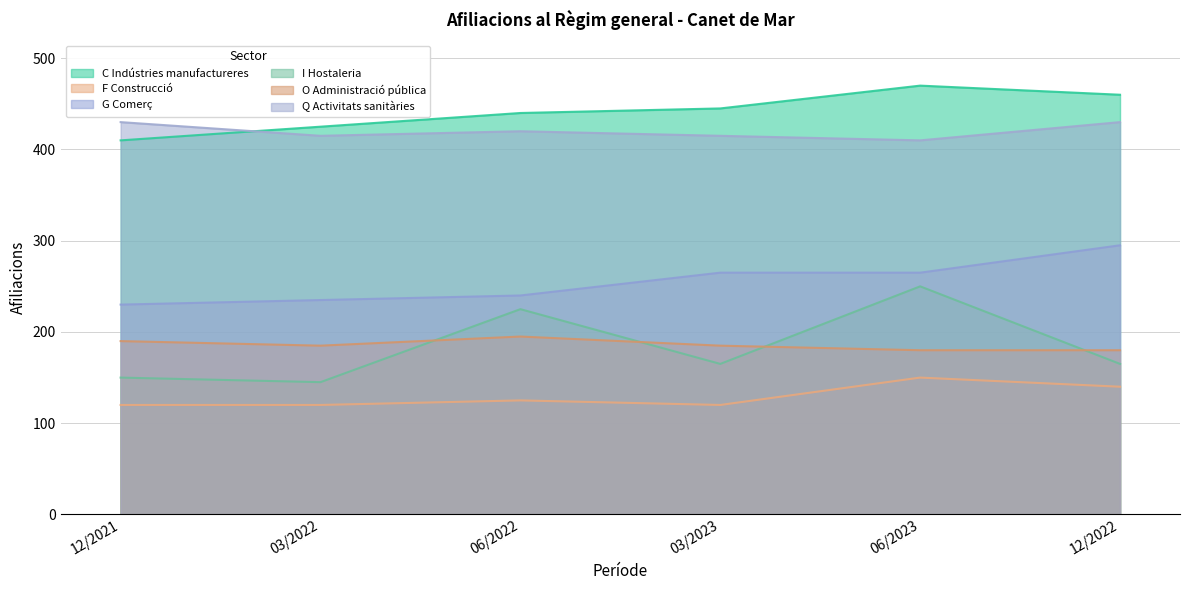

True or false: G Comerç and F Construcció cross at least once.

False